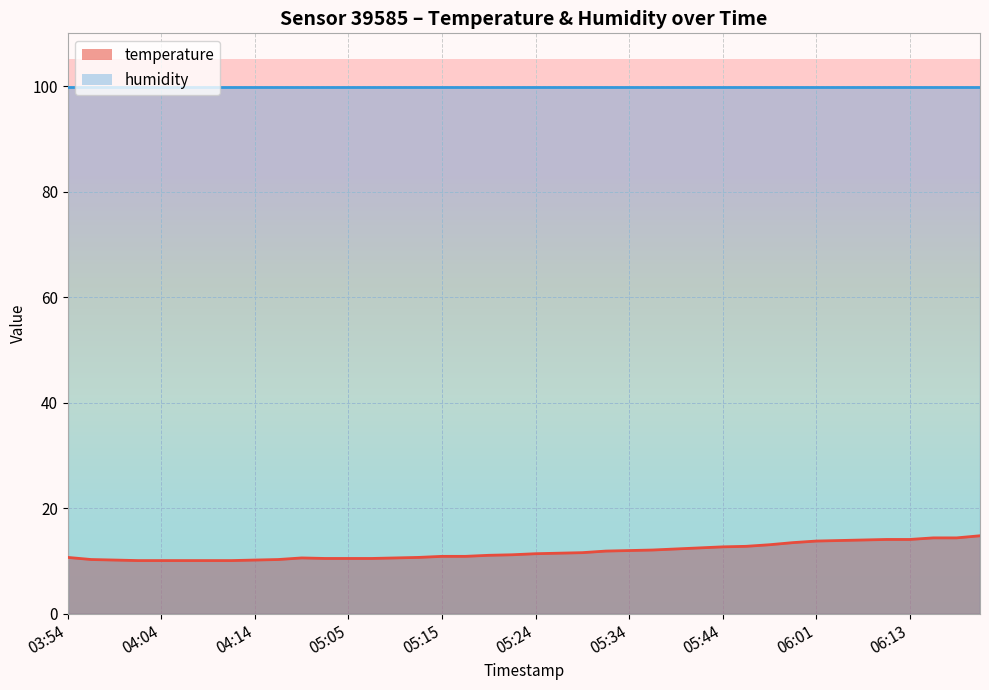

What is the sum of the values at 05:36 and 05:32?

24.0